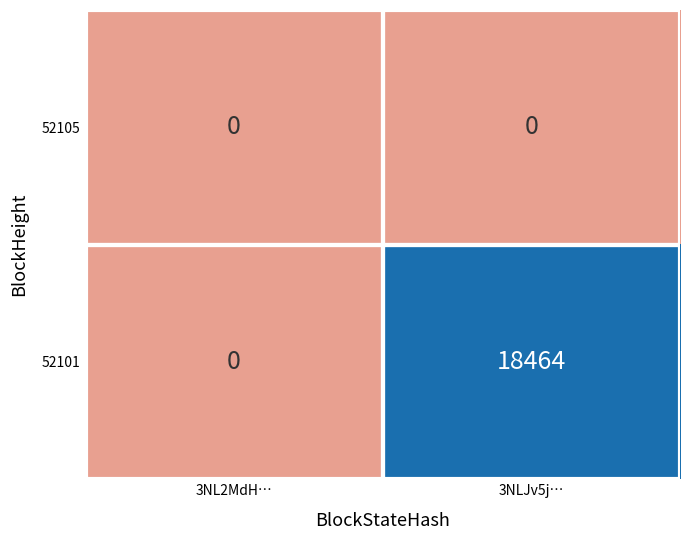

True or false: 52105 has a value of 0 at 3NL2MdH….

True